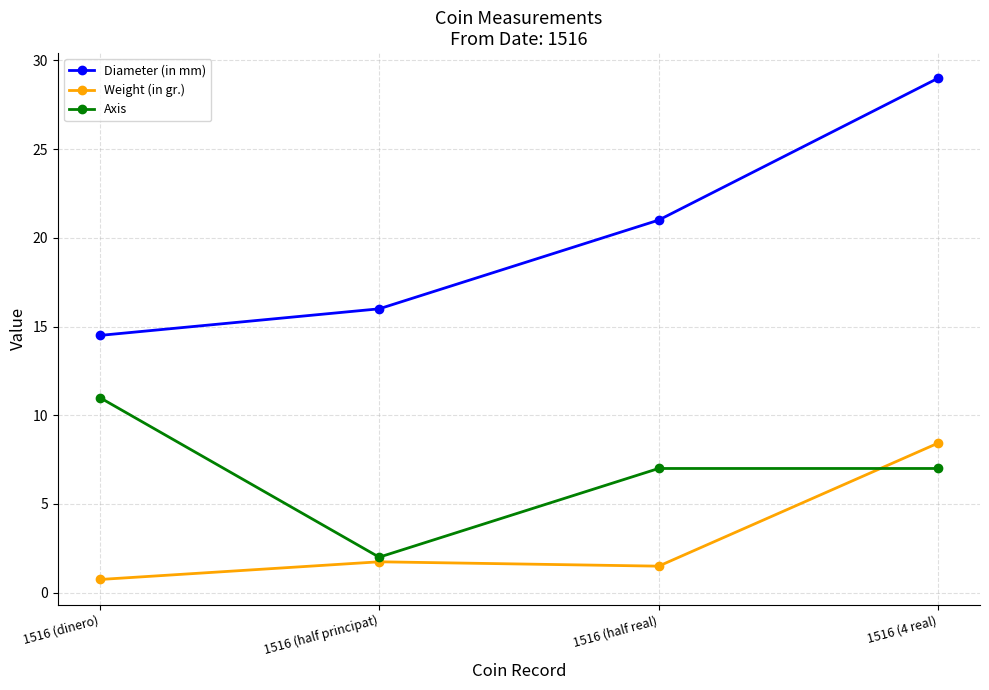

What is the minimum value shown in the chart?

0.7